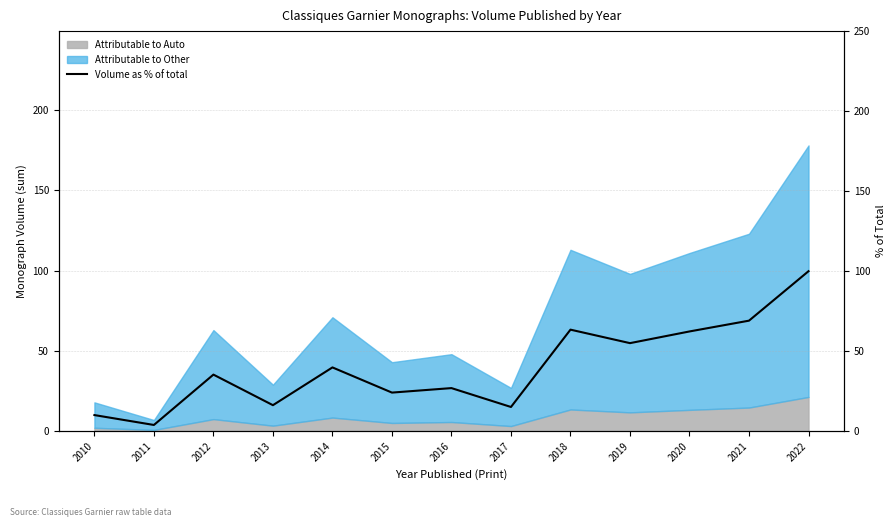

What is the sum of all values?

521.9